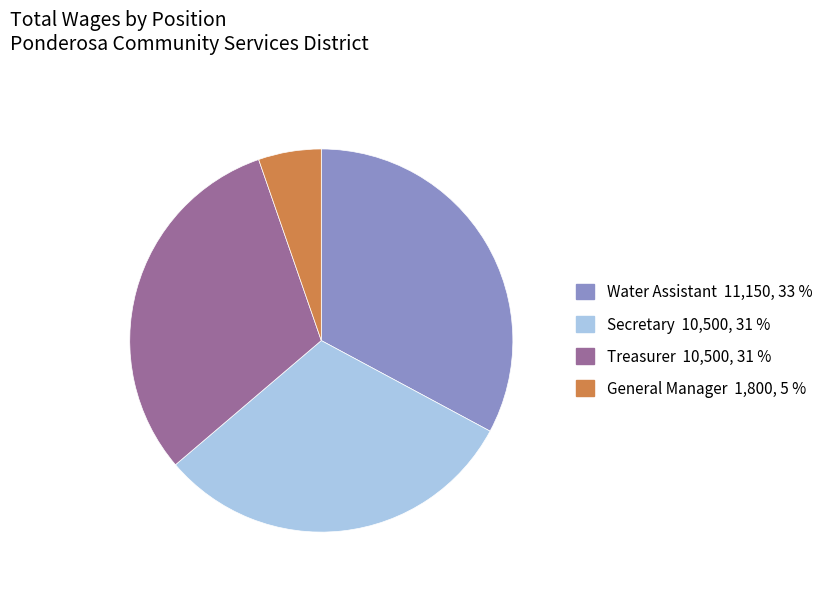

How many segments does this pie chart have?

4